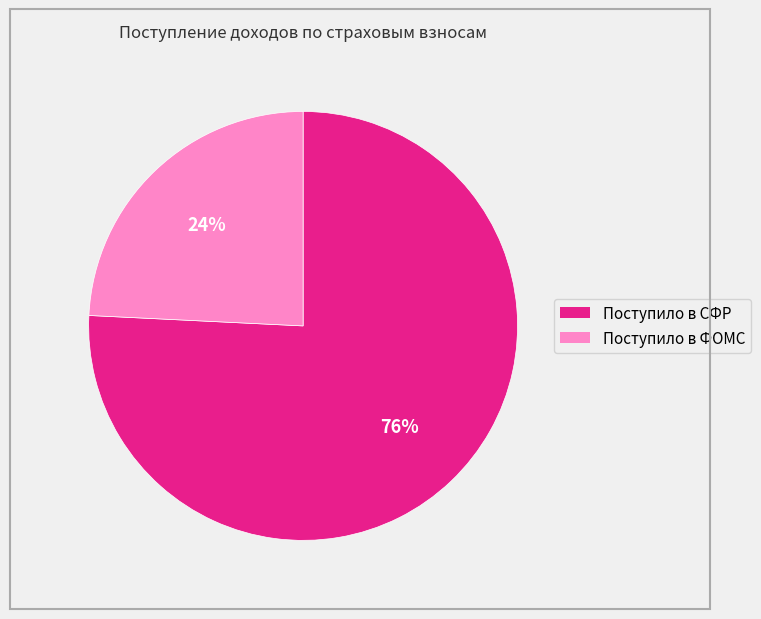

What is the smallest slice in the pie chart?

Поступило в ФОМС